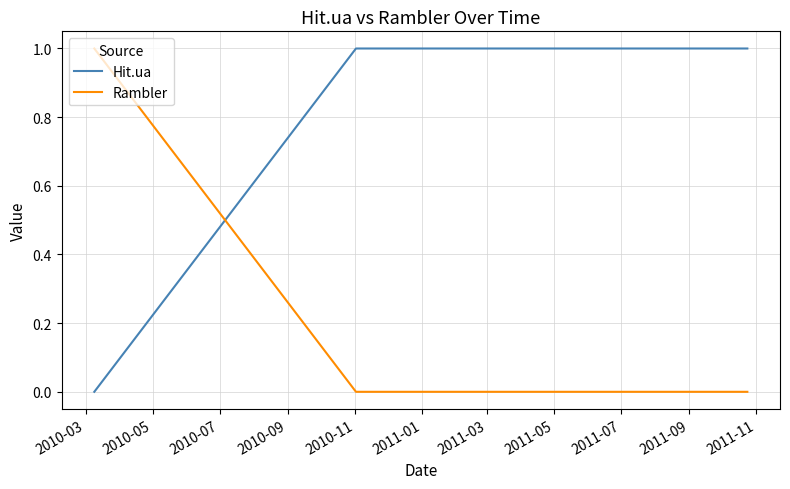

What is the highest value of the Rambler series?

1